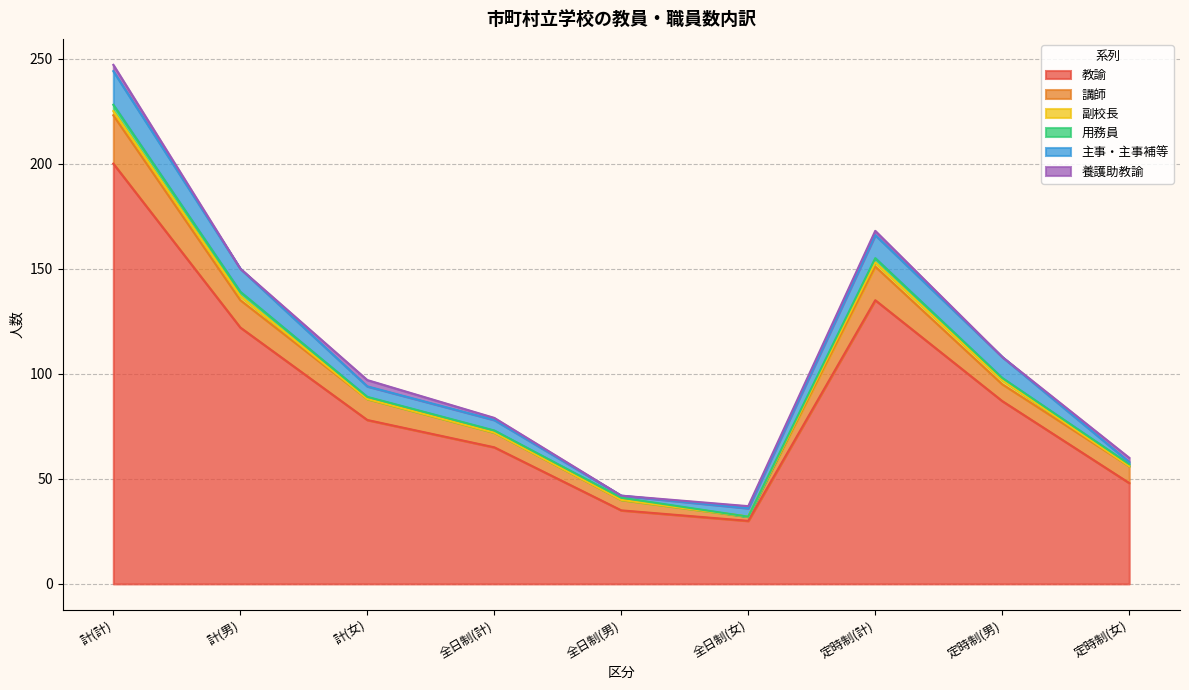

True or false: 教諭 has a value of 114 at 全日制(計).

False